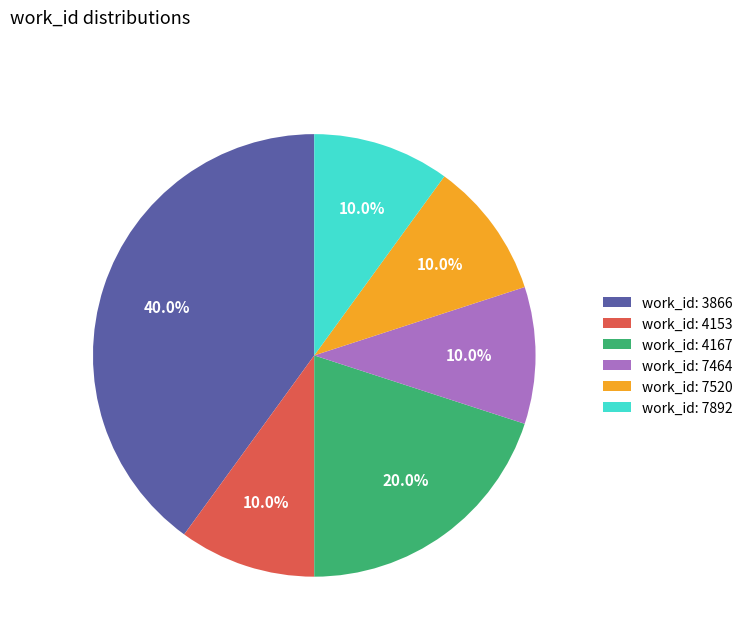

Between work_id: 4167 and work_id: 3866, which is larger?

work_id: 3866